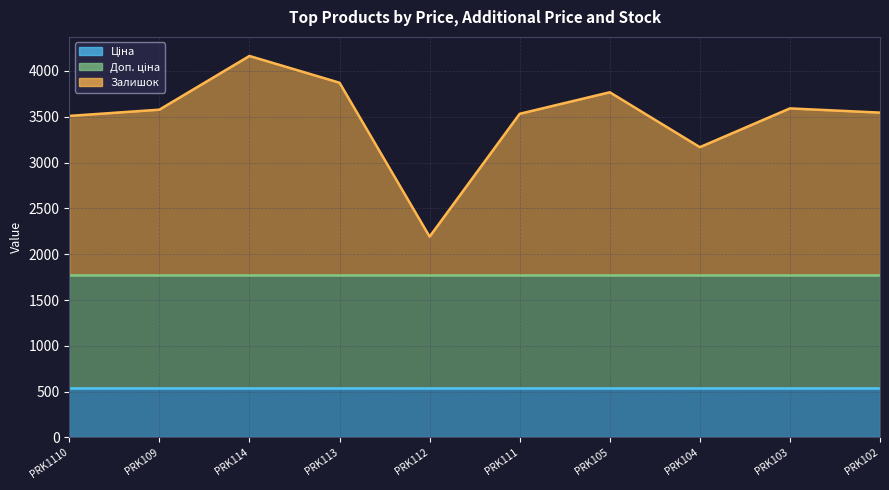

What is the minimum value for Залишок?

417.0